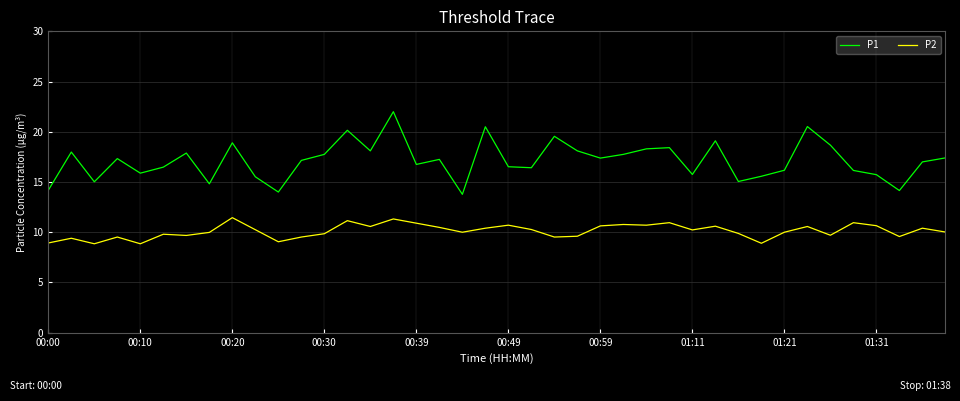

True or false: P2 and P1 cross at least once.

False